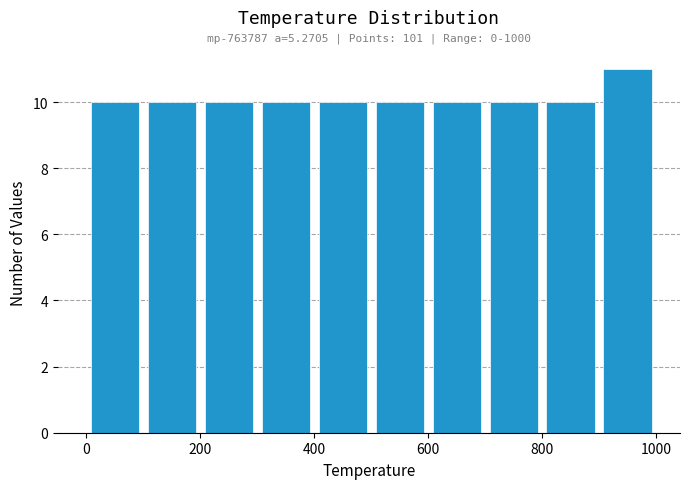

Which range on the x-axis has the tallest bar?

900 to 1000